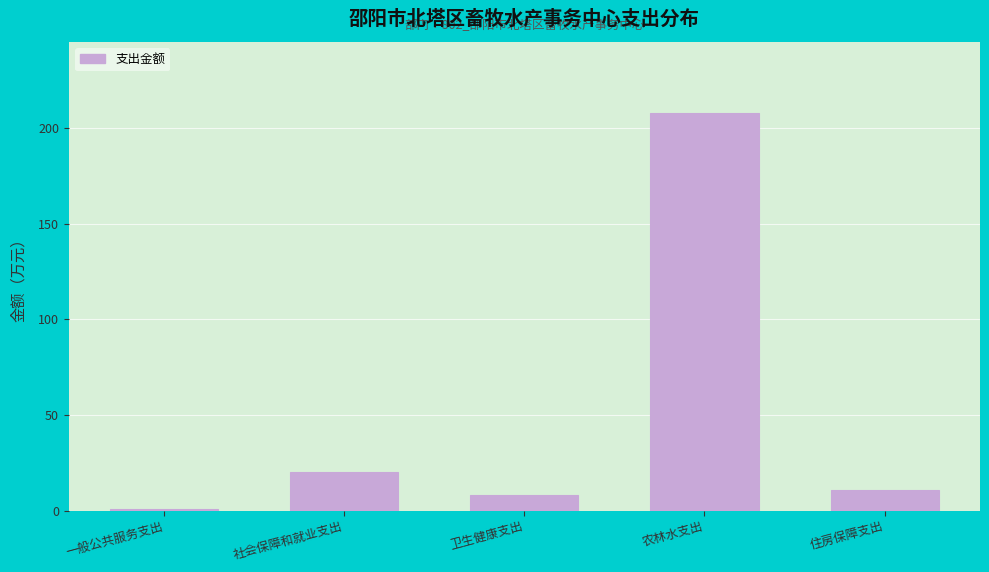

Reading left to right, extract all data points from this chart.

一般公共服务支出=1.1	社会保障和就业支出=20.4	卫生健康支出=7.9	农林水支出=207.7	住房保障支出=10.9